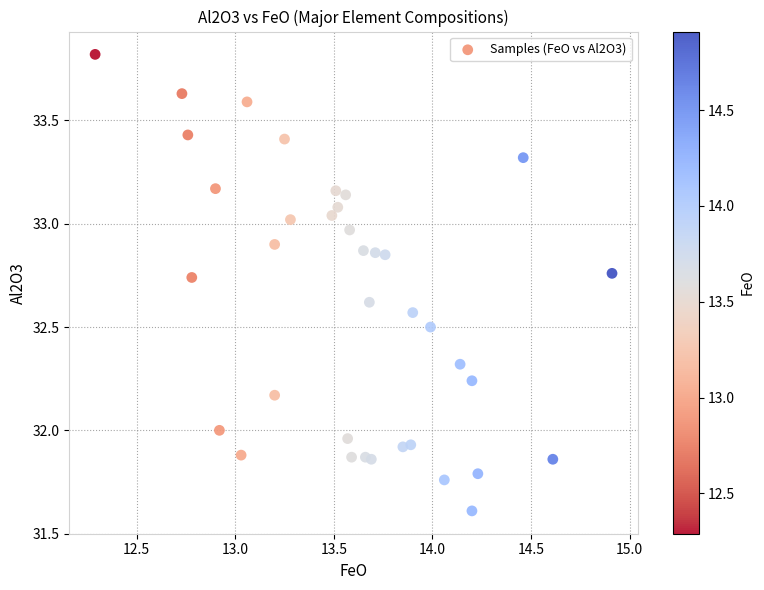

What is the range of Y values (max minus min)?

2.2